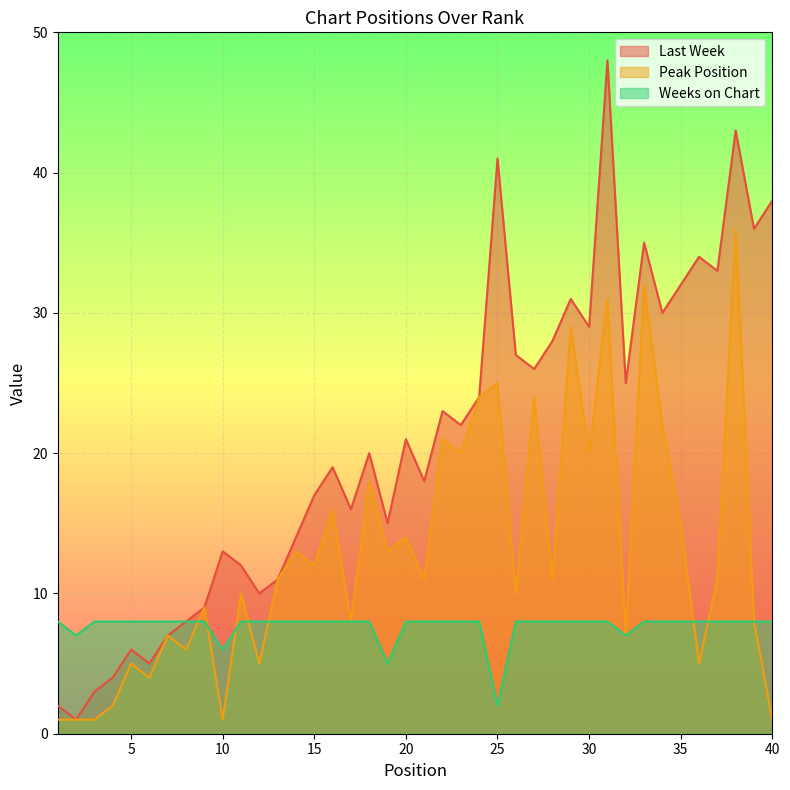

Between 29 and 18, which is larger?

29